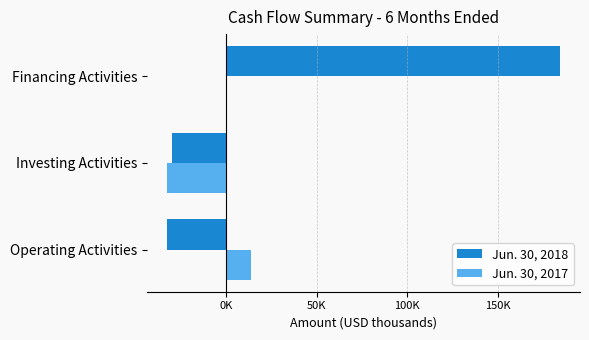

List the series in order of their overall mean, lowest first.

Jun. 30, 2017, Jun. 30, 2018